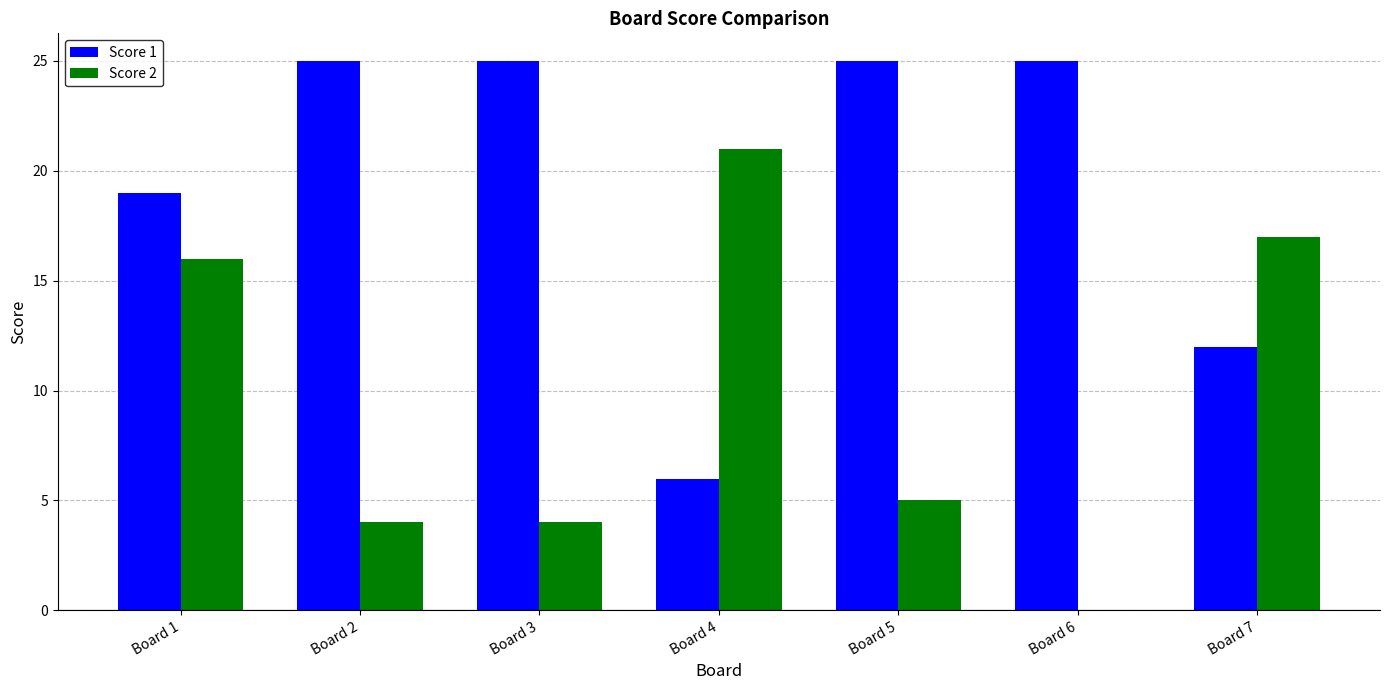

What is the sum of the Score 1 values at Board 1 and Board 2?

44